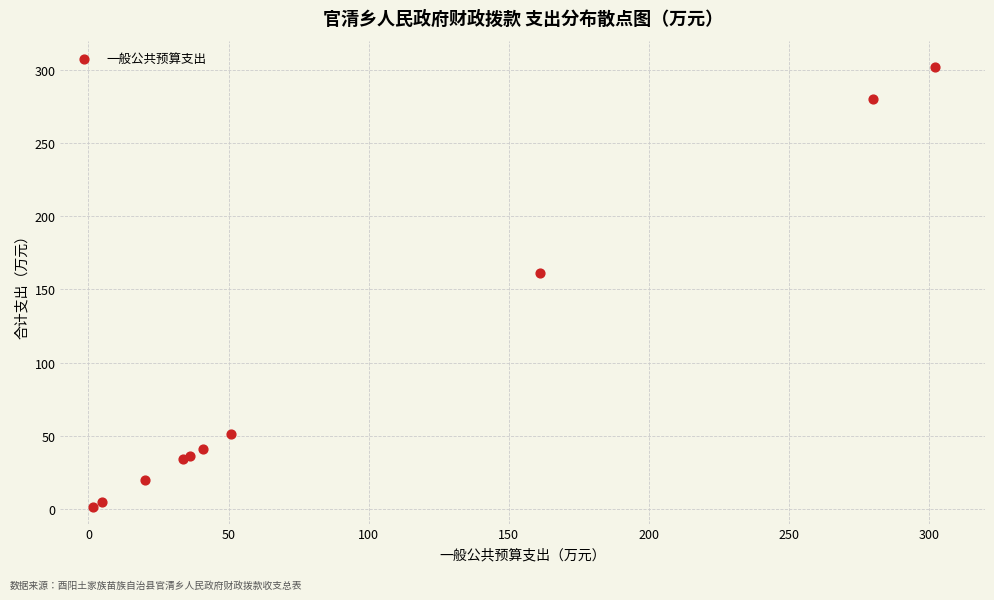

What Y value in the scatter plot is closest to 151?

161.0